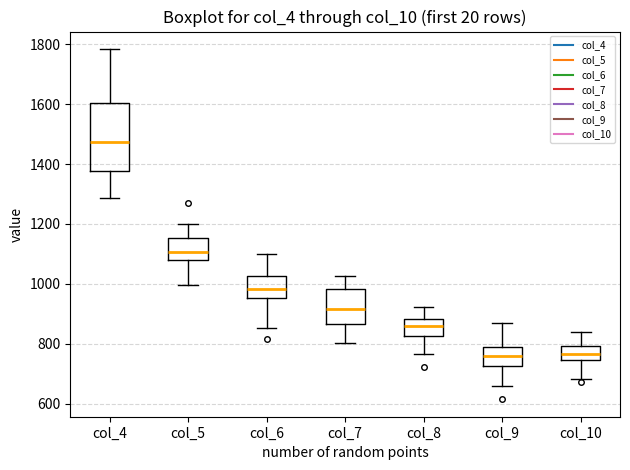

Where is the upper edge of the box for col_10 on the y-axis? The values are not printed on the chart, so give them approximately, as read against the axis.

800